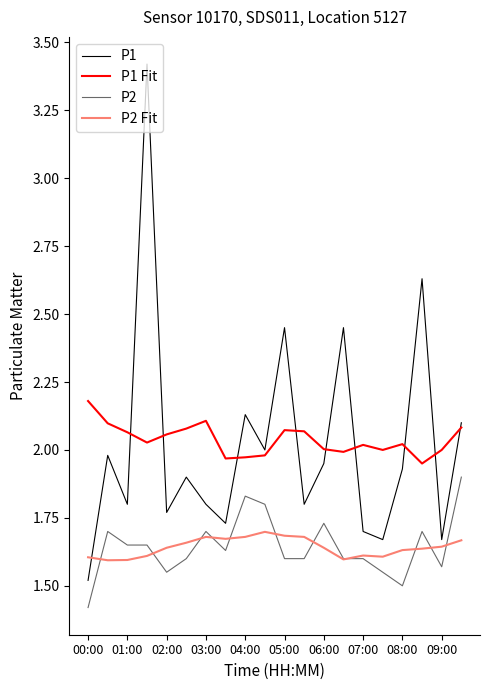

What is the lowest value of the P1 series?

1.5